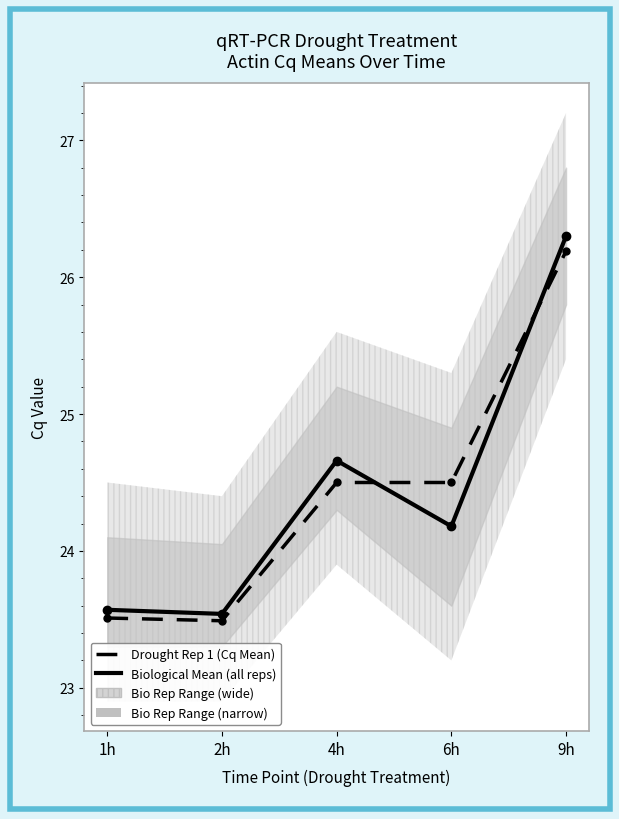

List the series in order of their peak value, lowest first.

Drought Rep 1 (Cq Mean), Biological Mean (all reps)